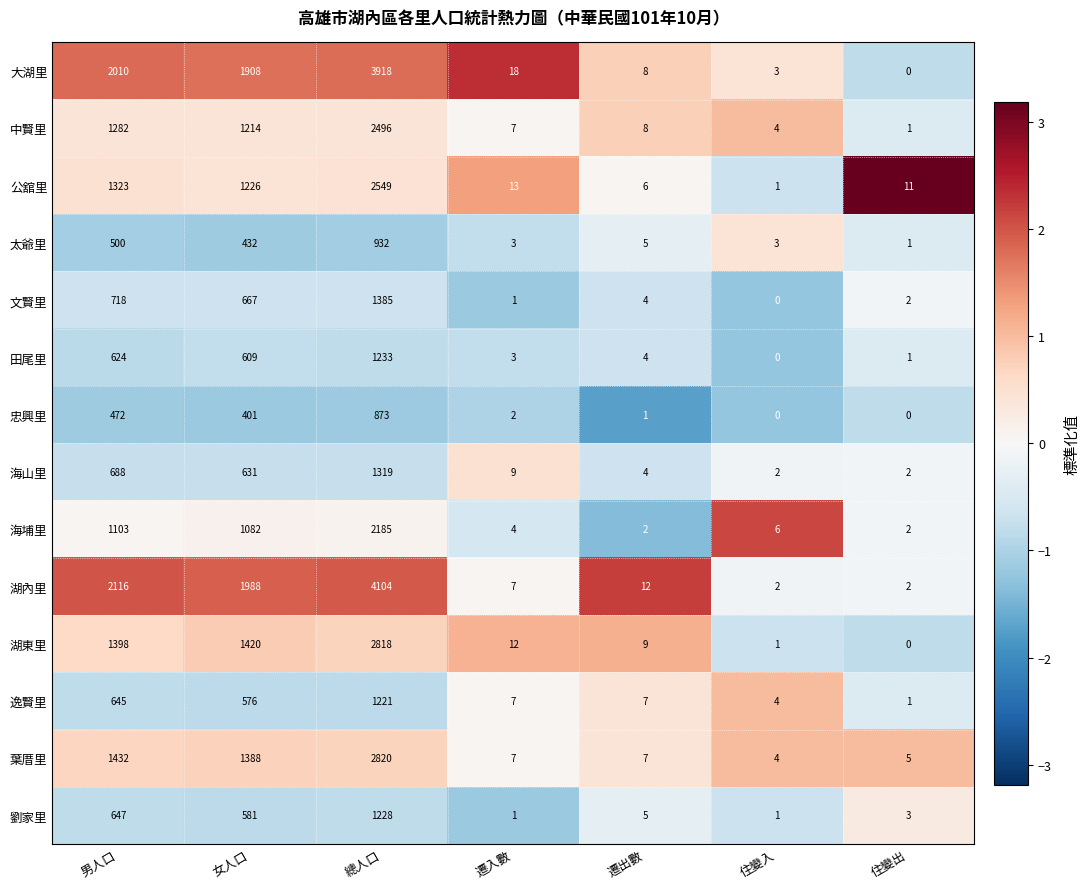

What is the sum of all 忠興里 values?

1749